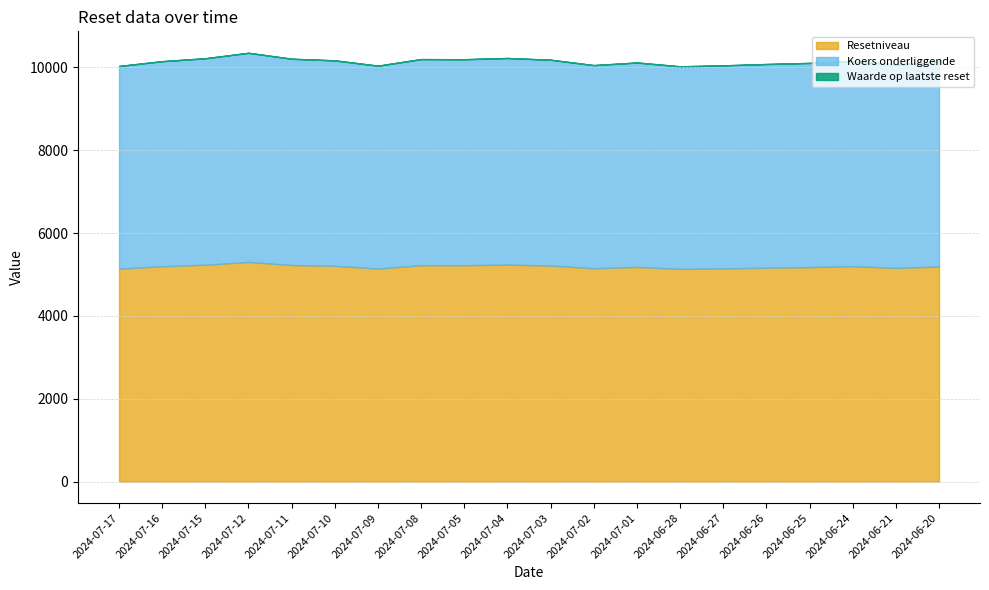

At which category is the sum across all series the highest?

2024-07-12